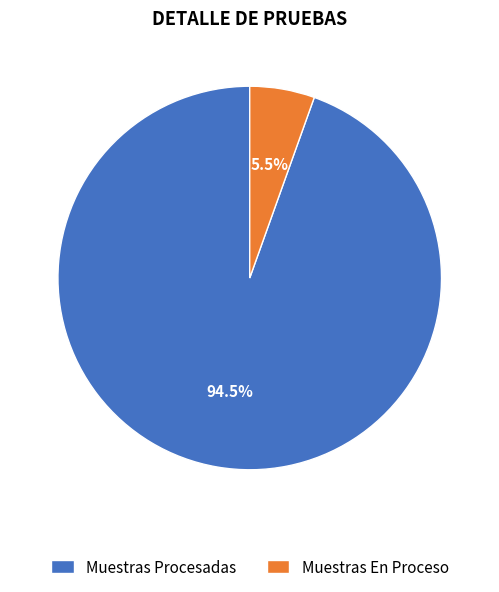

Rank the categories by value from highest to lowest.

Muestras Procesadas, Muestras En Proceso